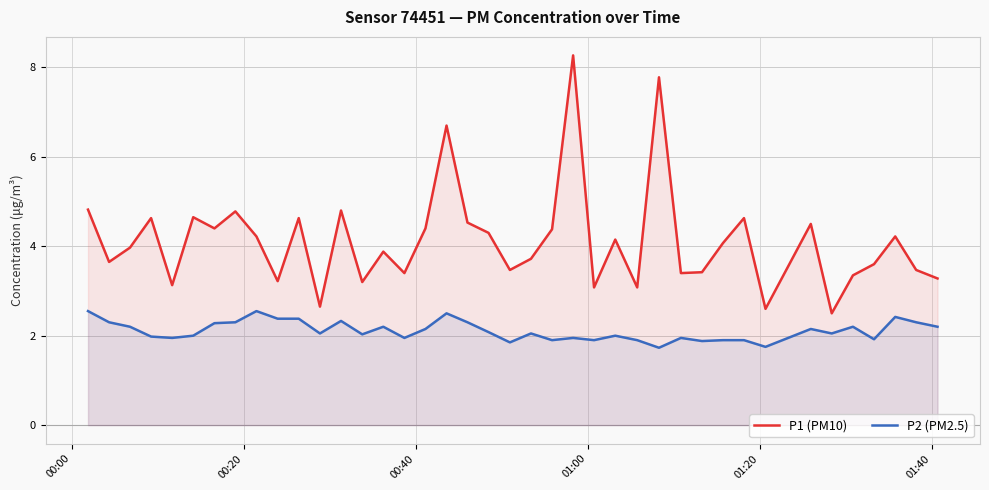

List the series in order of their overall mean, highest first.

P1 (PM10), P2 (PM2.5)